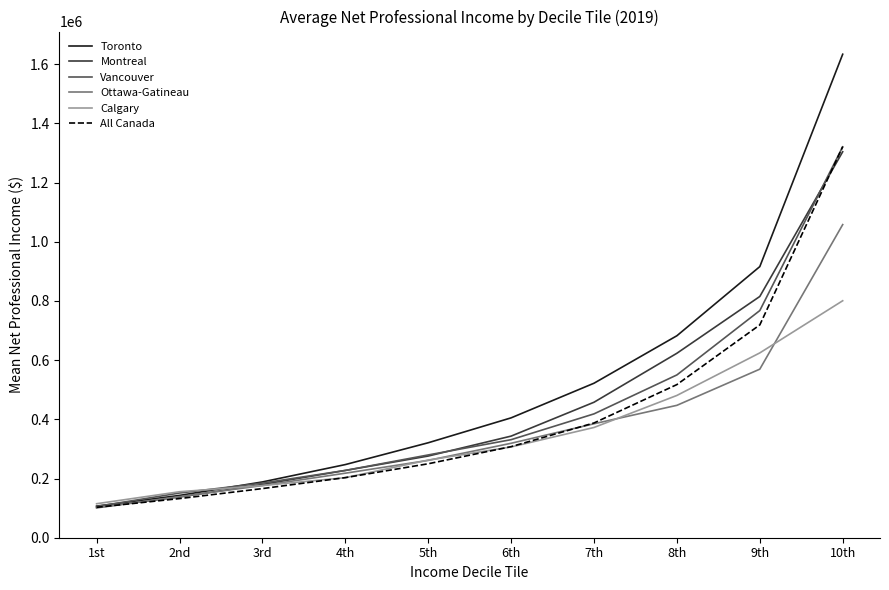

Read the Vancouver value at 7th.

418400